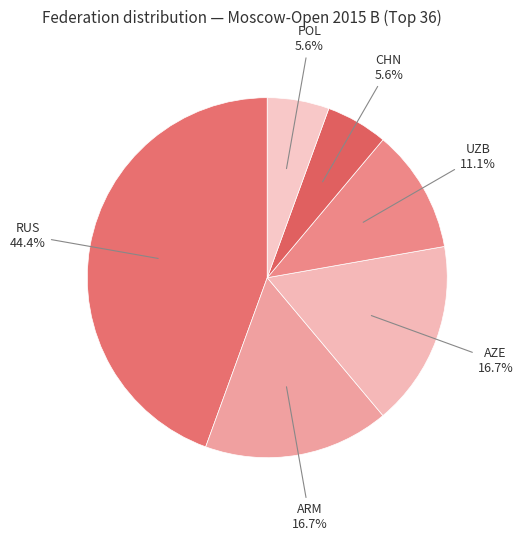

How many segments does this pie chart have?

6